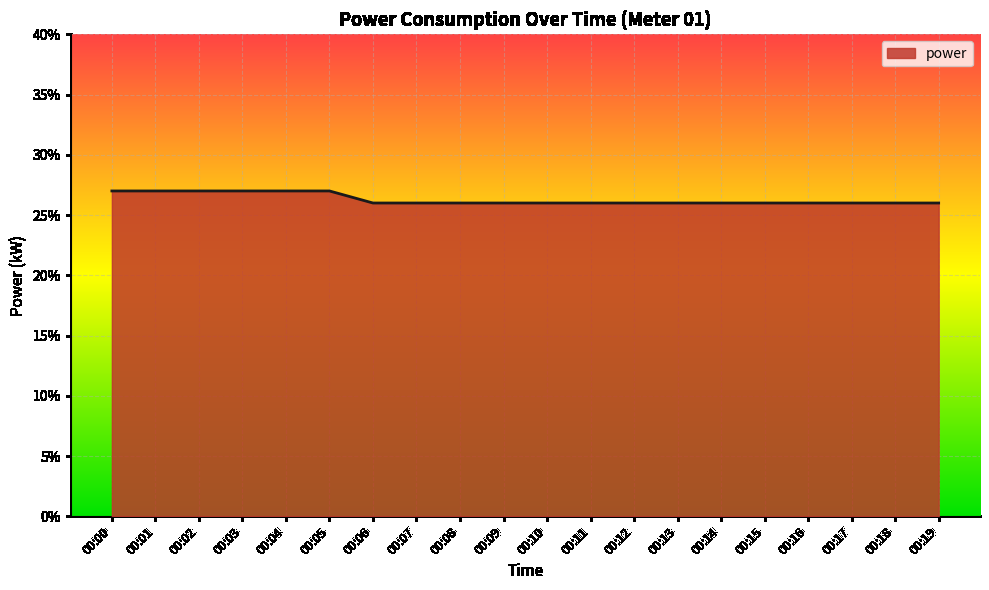

Reading left to right, extract all data points from this chart.

00:00=0.3	00:01=0.3	00:02=0.3	00:03=0.3	00:04=0.3	00:05=0.3	00:06=0.3	00:07=0.3	00:08=0.3	00:09=0.3	00:10=0.3	00:11=0.3	00:12=0.3	00:13=0.3	00:14=0.3	00:15=0.3	00:16=0.3	00:17=0.3	00:18=0.3	00:19=0.3